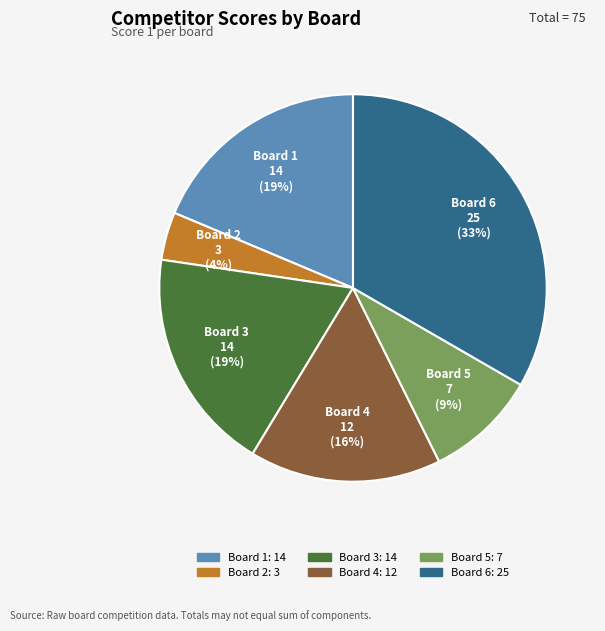

To the nearest percent, what is the average slice percentage?

17%